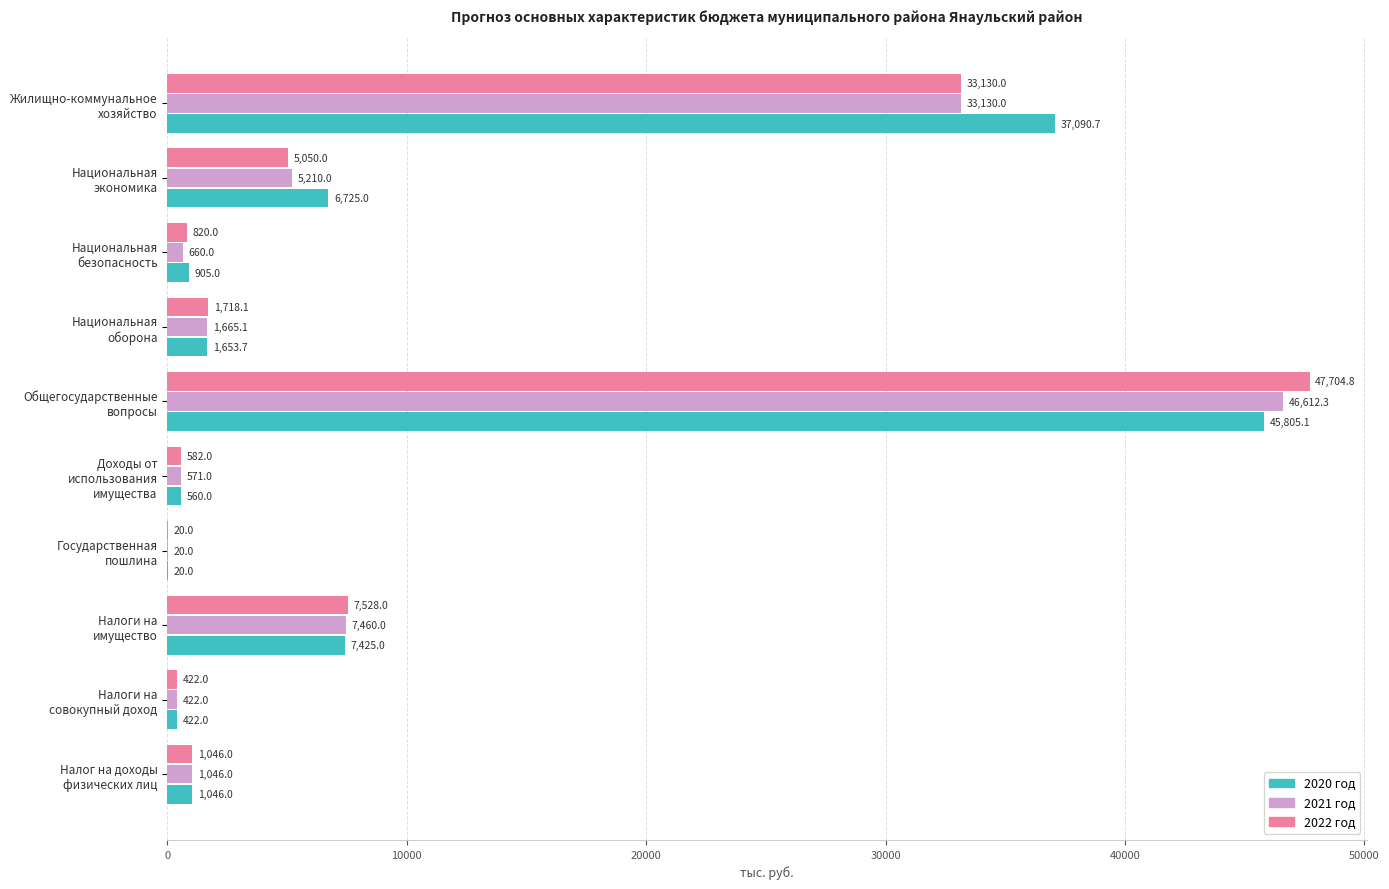

What is the sum of all 2021 год values?

96796.4